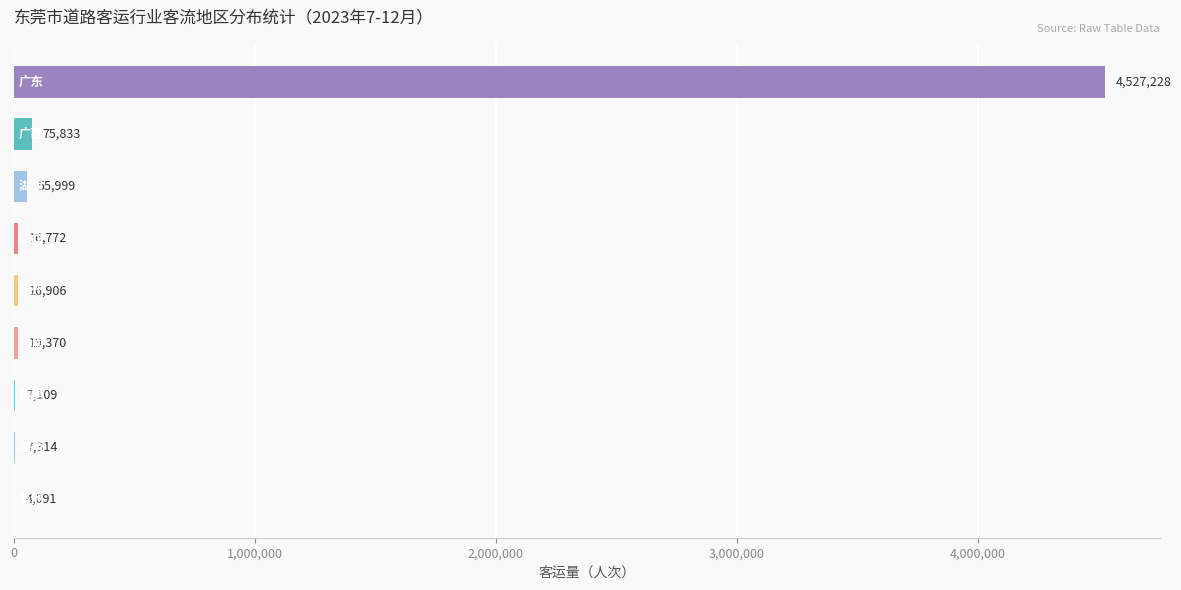

What is the sum of all values?

4730622